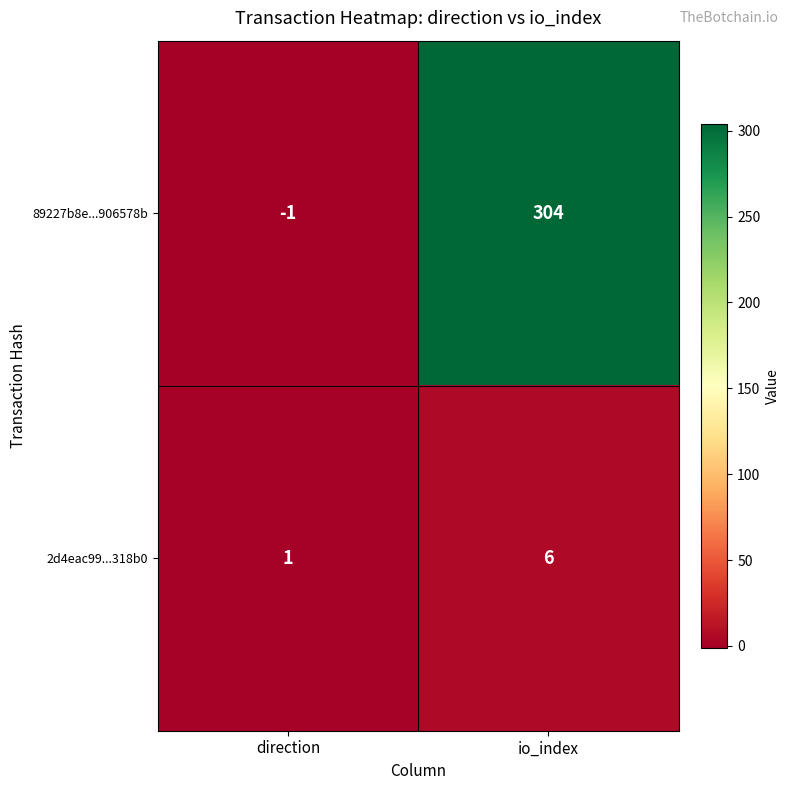

What is the average value of the 2d4eac99...318b0 series?

4